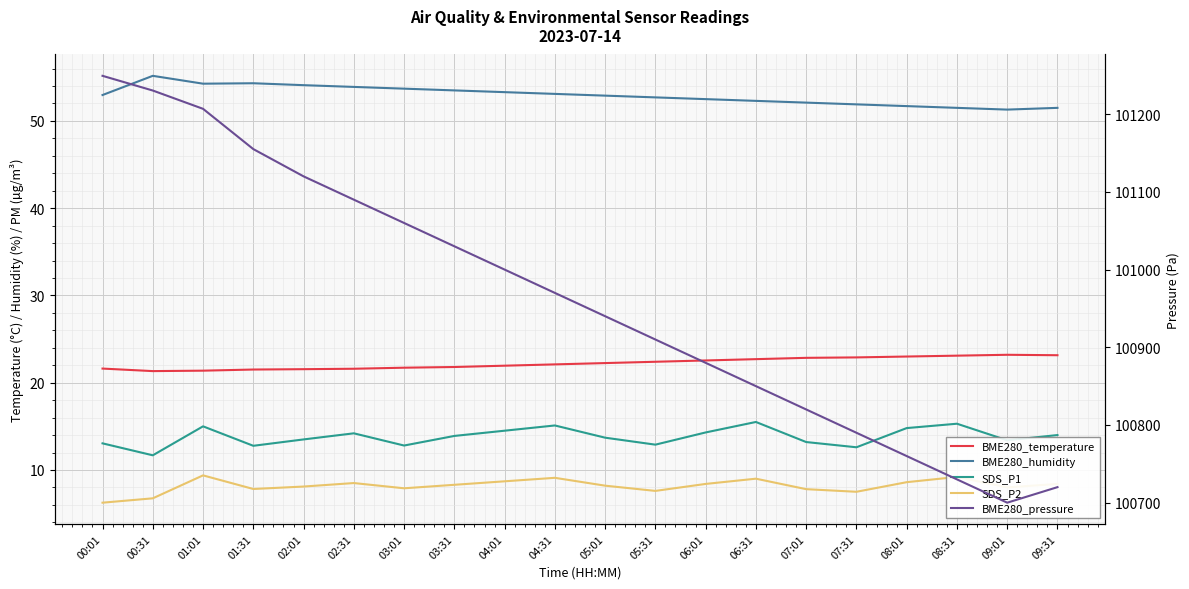

What position from the right is 01:01?

18